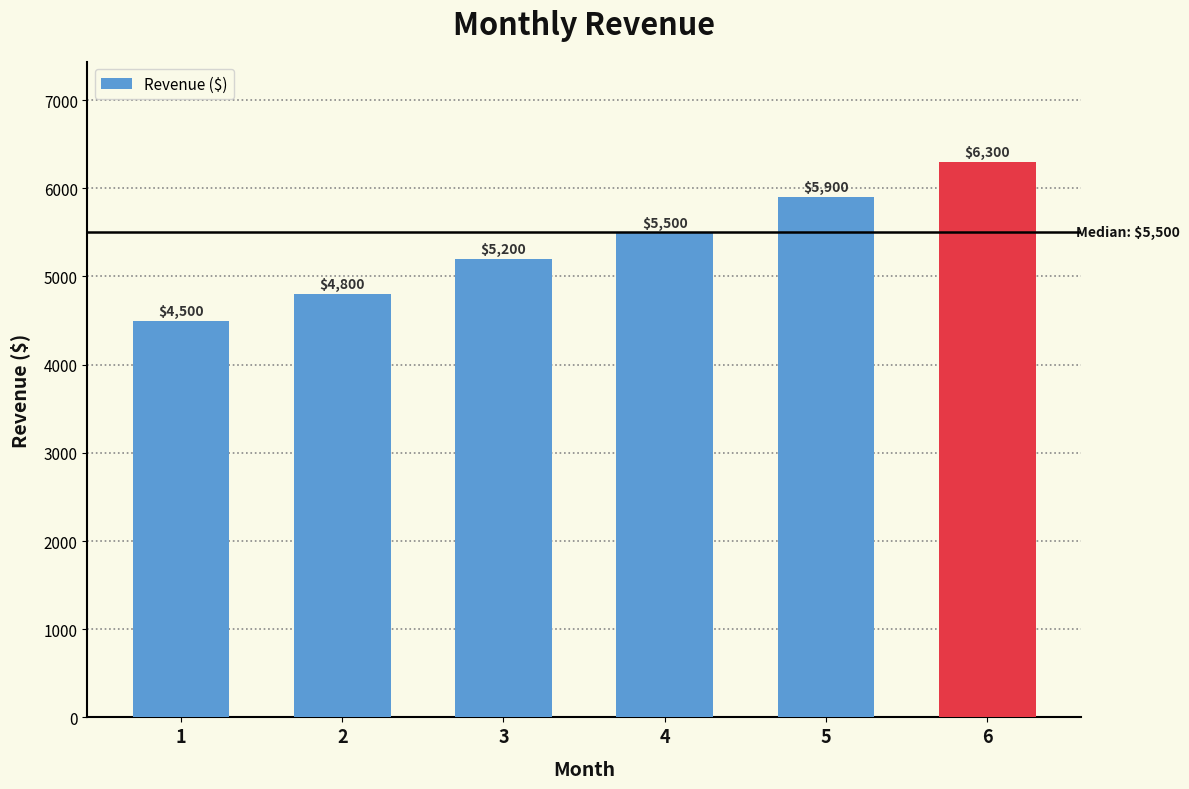

Reading right to left, list all the values displayed in this chart.

6=6300	5=5900	4=5500	3=5200	2=4800	1=4500